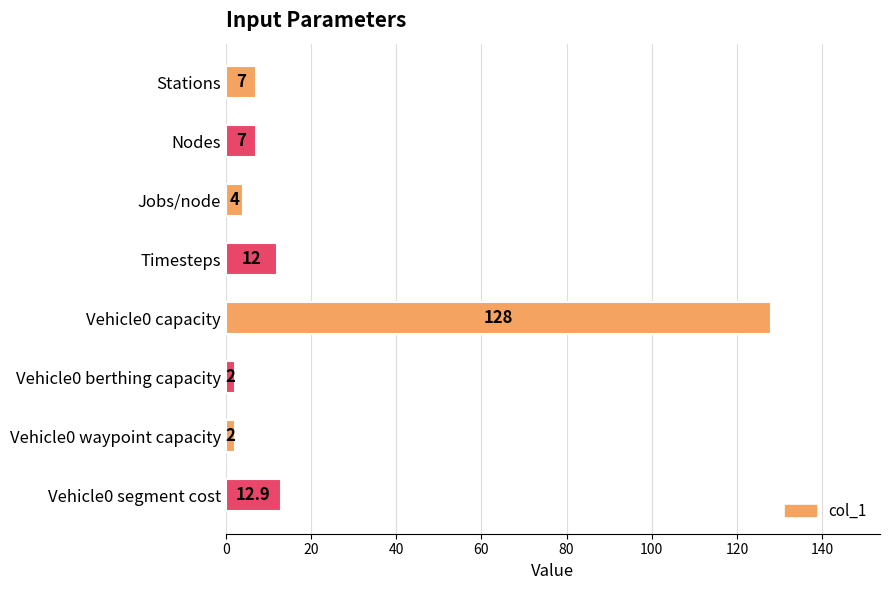

Read the value at Vehicle0 segment cost.

12.9